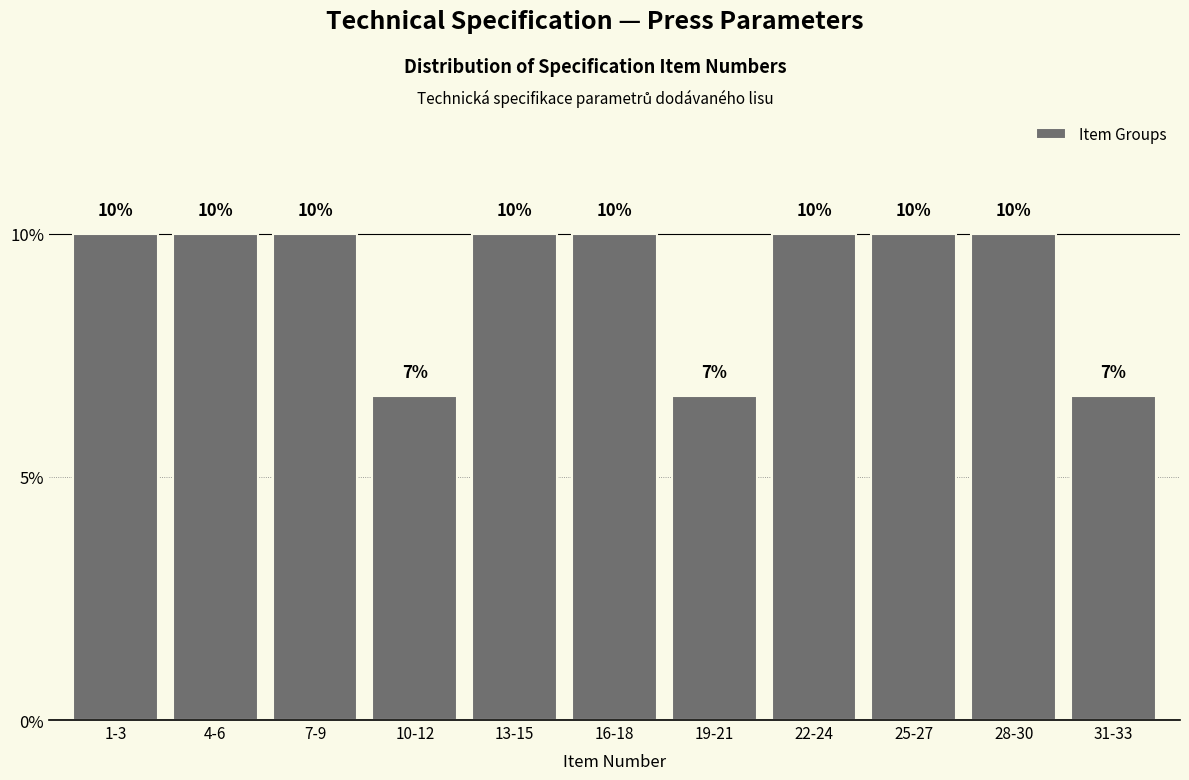

Count the values in the range 6 to 10.

11